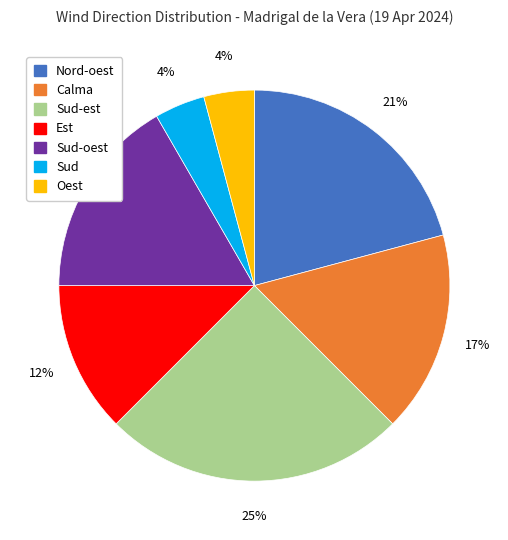

To the nearest percent, what is the difference between the largest and smallest slice percentages?

21%